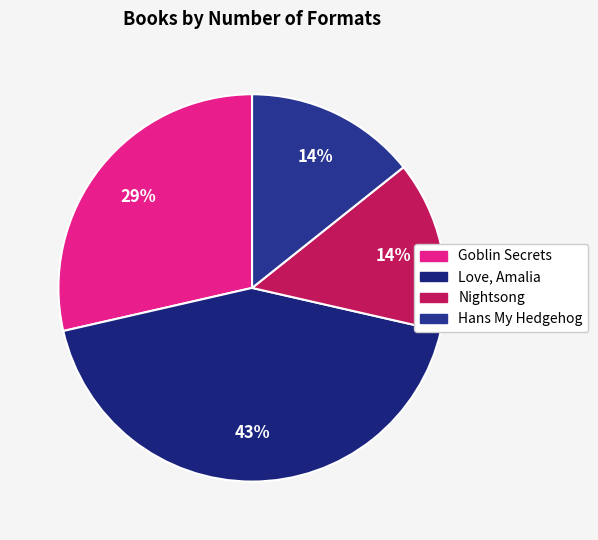

Between Goblin Secrets and Nightsong, which is larger?

Goblin Secrets